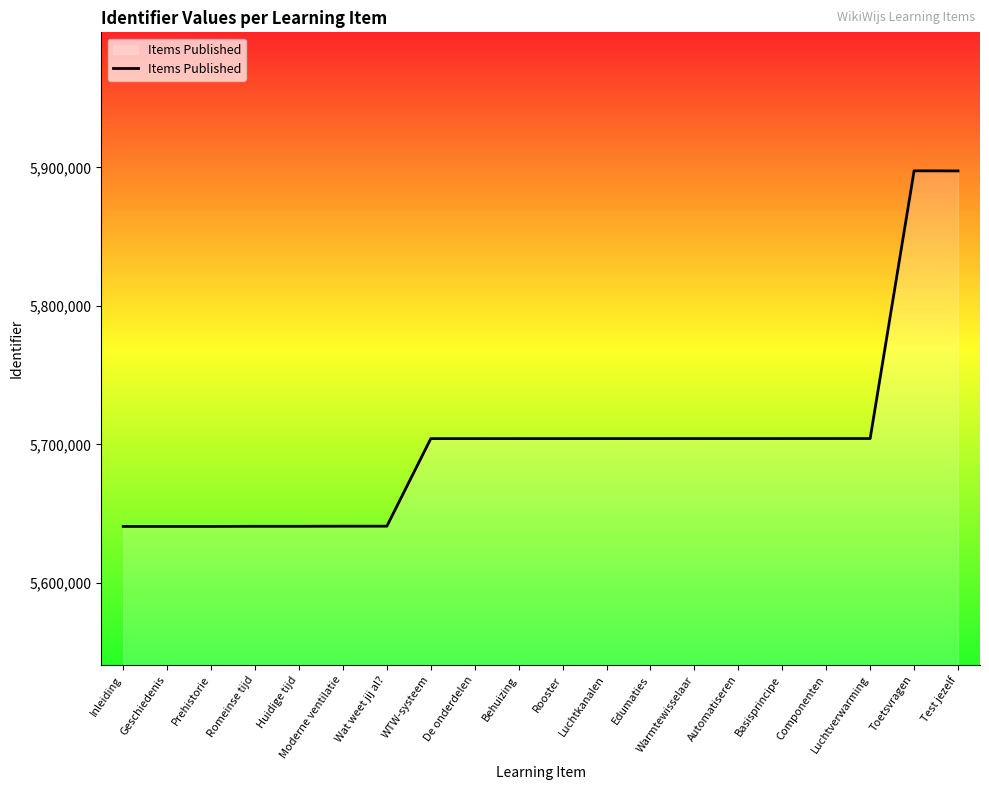

What is the ratio of the value at Prehistorie to the value at Inleiding?

1.0